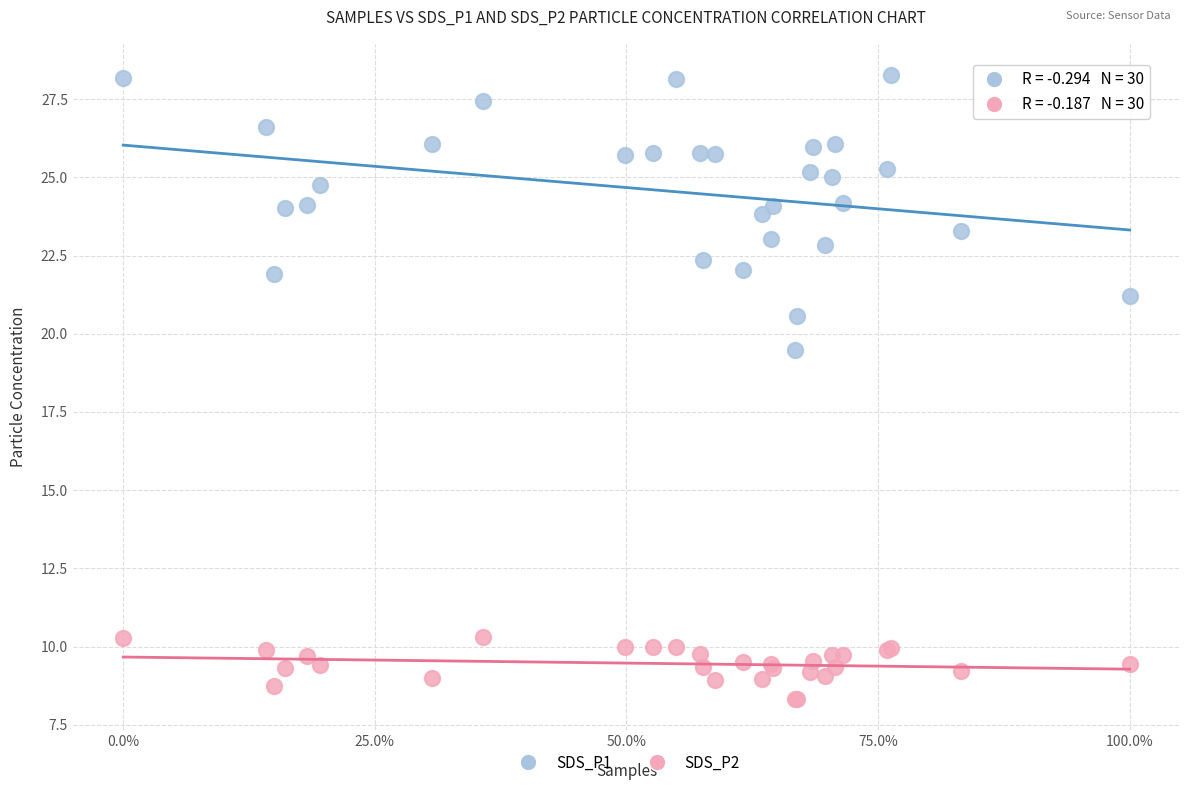

What are all the series names shown in the legend?

SDS_P1, SDS_P2